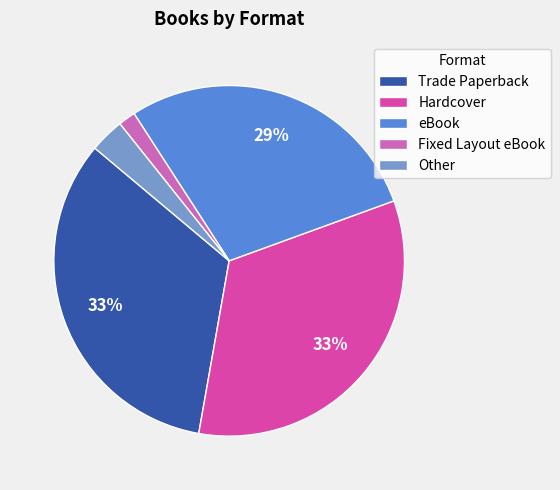

To the nearest percent, what is the average slice percentage?

20%